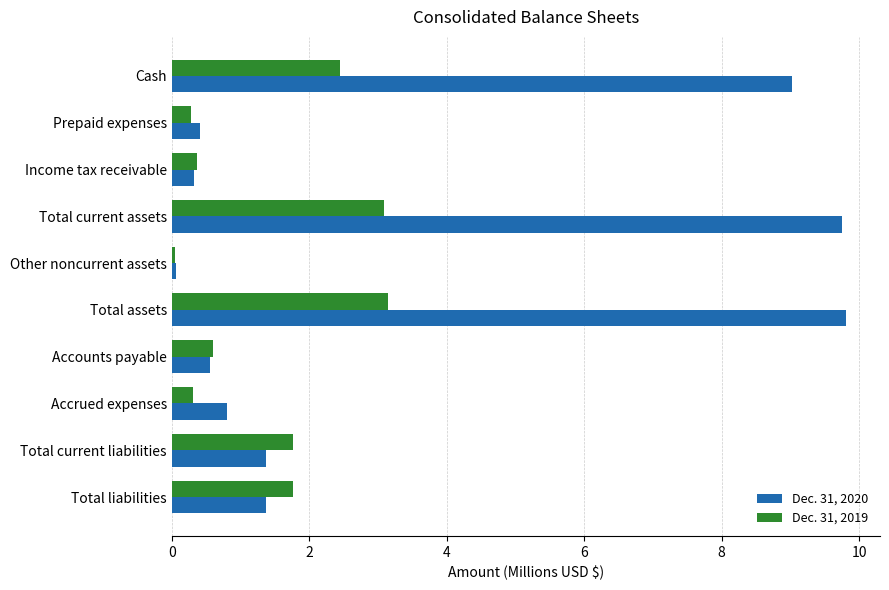

The value of Dec. 31, 2019 at Total liabilities is 0.5. True or false?

False